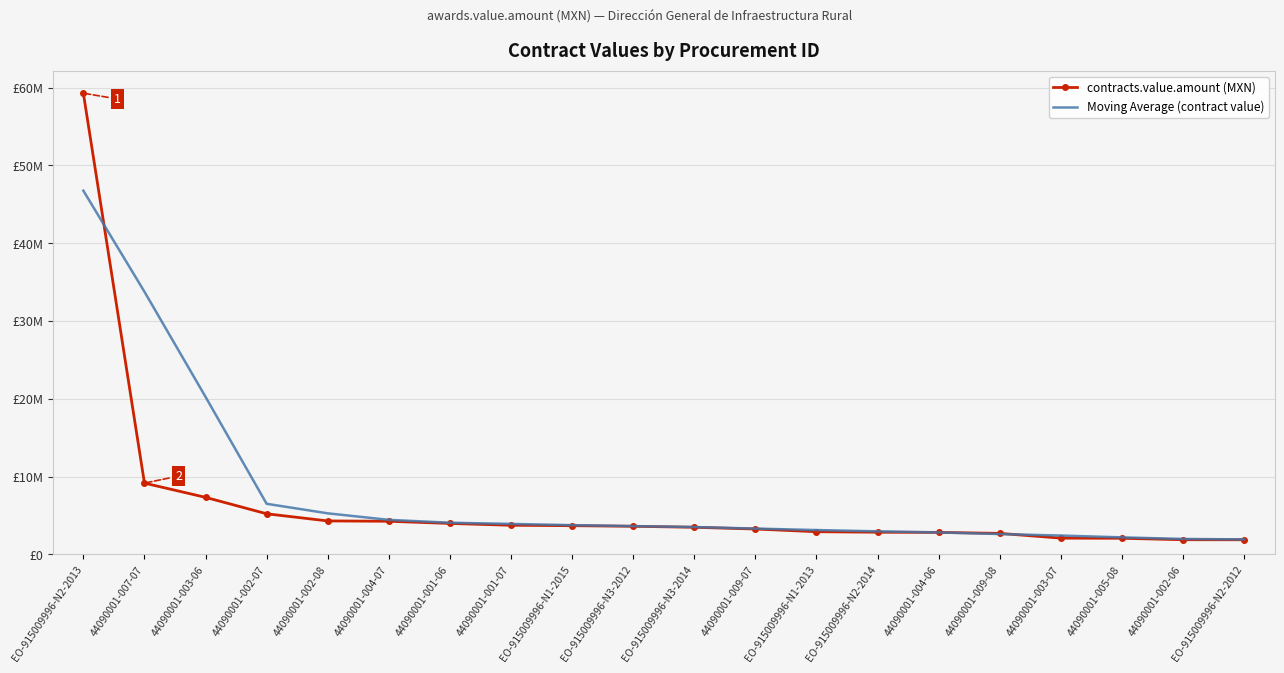

Which series ends up on top after the final intersection of contracts.value.amount (MXN) and Moving Average (contract value)?

Moving Average (contract value)